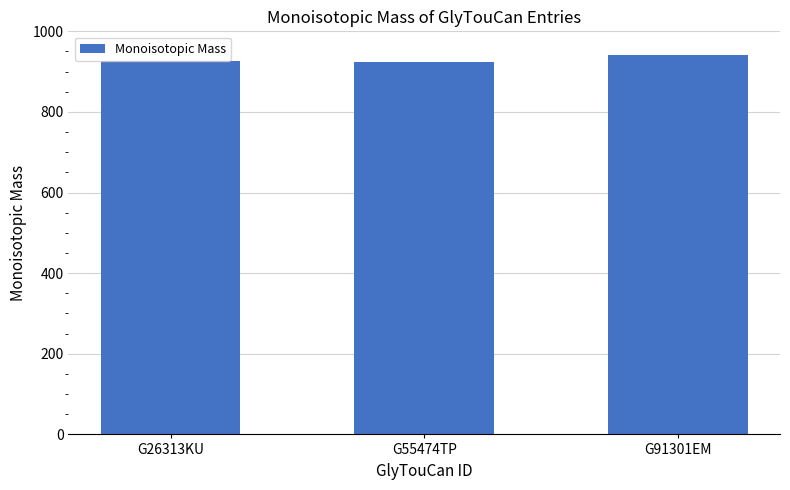

What is the change in value from G26313KU to G55474TP?

-2.0